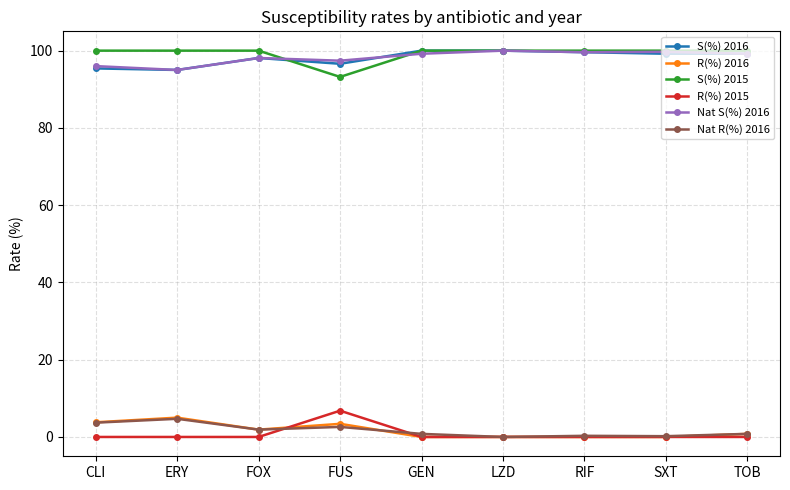

The R(%) 2015 series shows -3.5 at ERY. True or false?

False